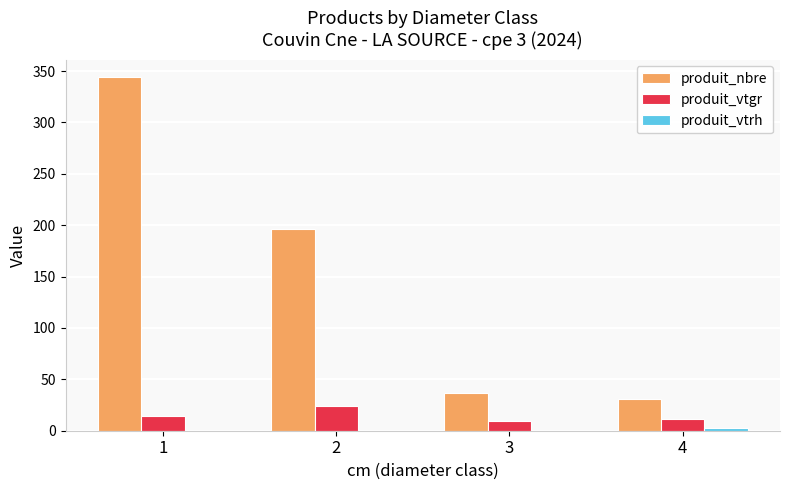

What is the maximum value shown in the chart?

344.0